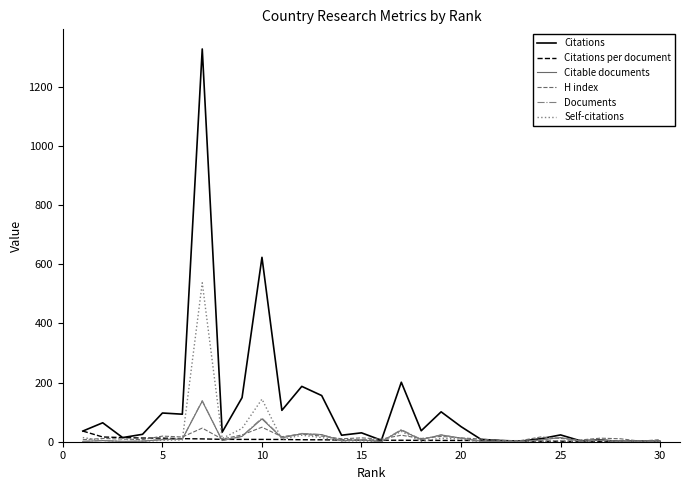

What is the maximum value for Citations?

1327.0